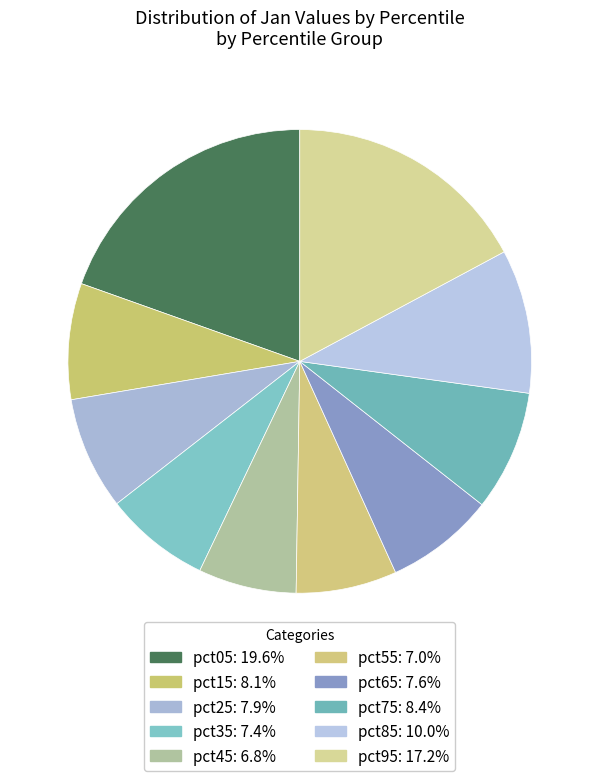

Which slice is the largest?

pct05